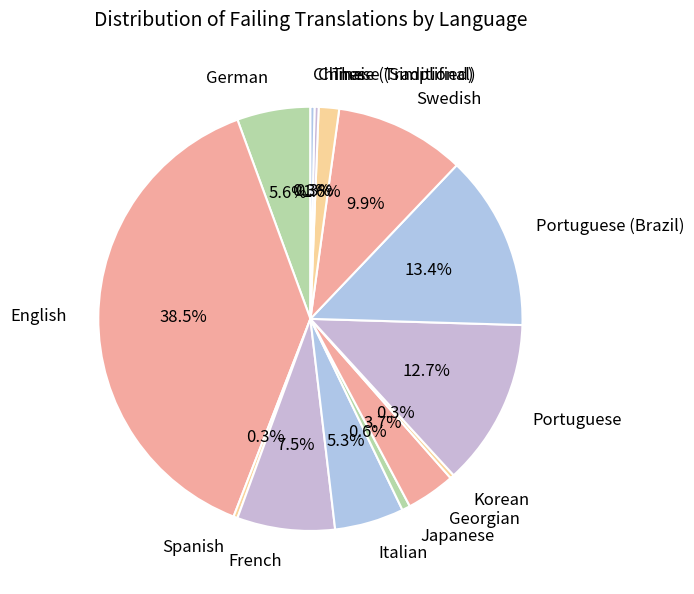

True or false: English accounts for 45% of the total.

False